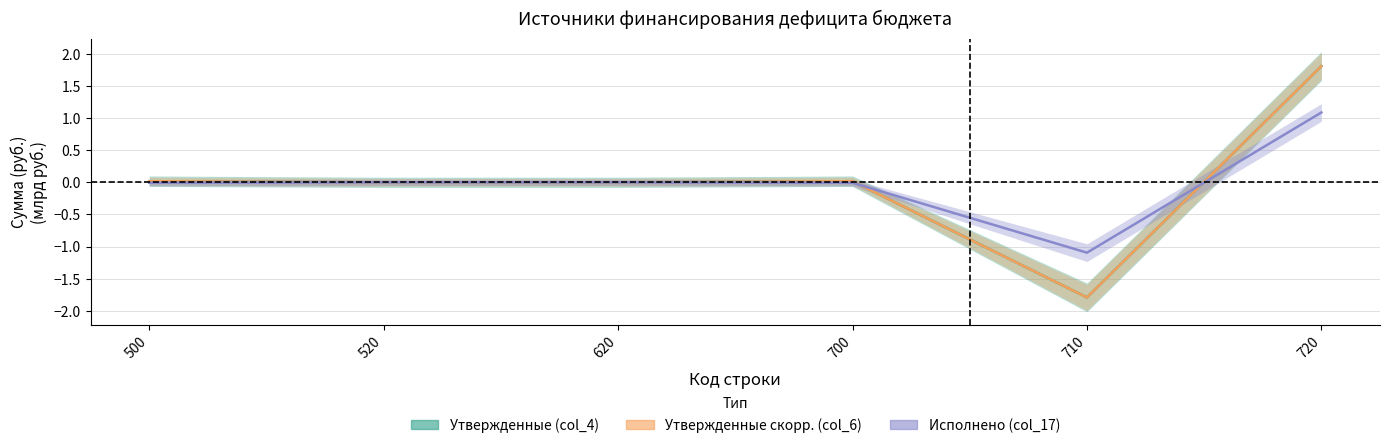

At how many categories does at least one series exceed 0?

3